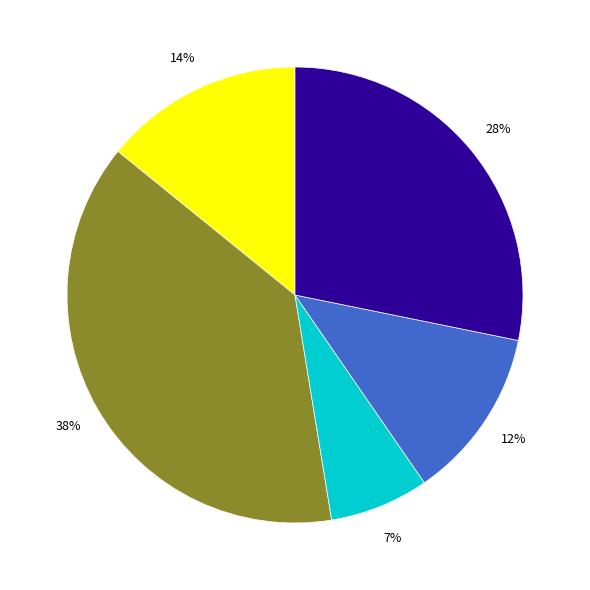

To the nearest percent, what is the average slice percentage?

20%